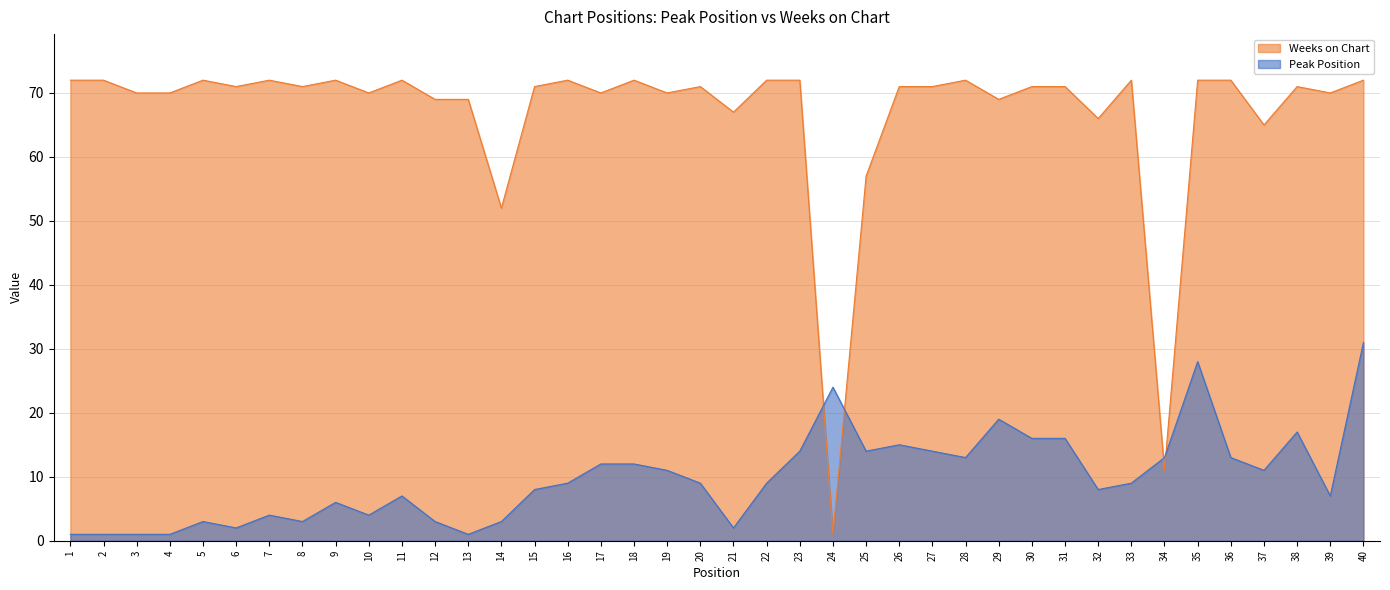

Is it true that Peak Position equals 19 at 36?

False